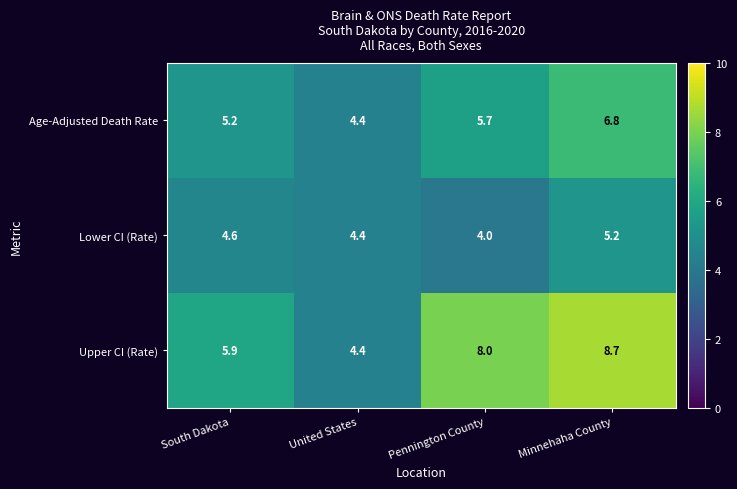

What is the spread (max minus min) of values at Minnehaha County?

3.5